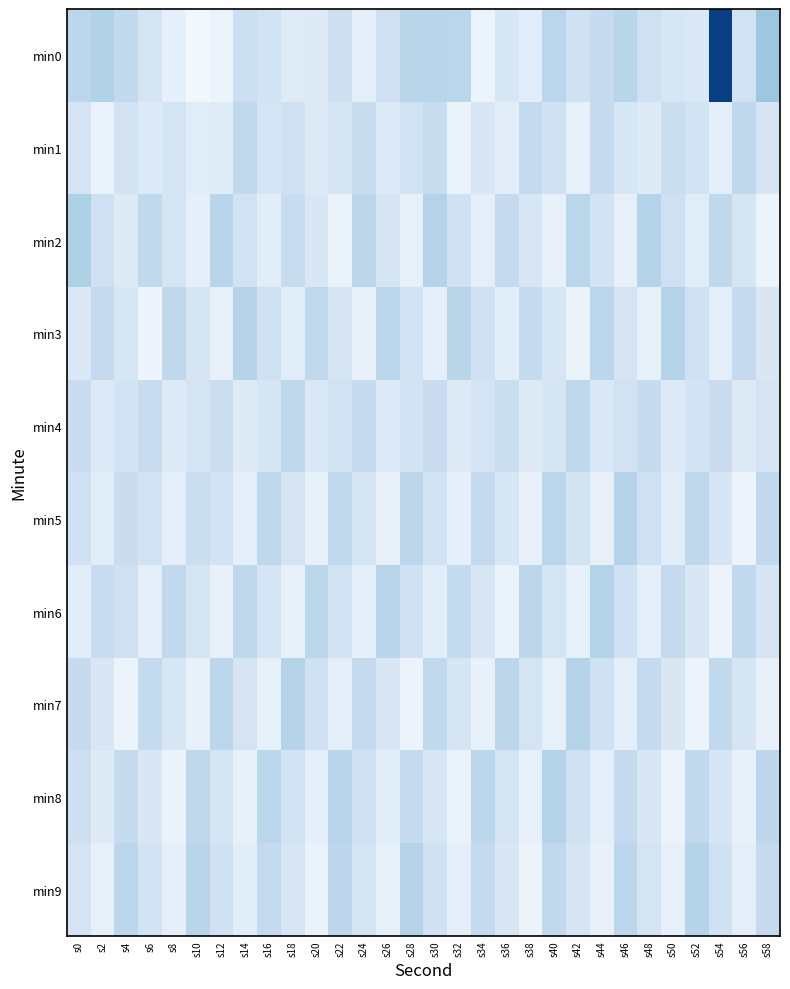

Reading left to right, list all the values displayed in this chart.

min0: s0=-129.1	s2=-128.7	s4=-129.3	s6=-130.6	s8=-131.8	s10=-132.6	s12=-132.3	s14=-130.0	s16=-130.4	s18=-131.4	s20=-131.2	s22=-130.0	s24=-131.6	s26=-130.1	s28=-128.9	s30=-128.9	s32=-129.1	s34=-132.2	s36=-130.9	s38=-131.5	s40=-129.0	s42=-130.2	s44=-129.6	s46=-128.9	s48=-130.1	s50=-130.8	s52=-130.9	s54=-119.8	s56=-130.3	s58=-127.7
min1: s0=-130.6	s2=-132.0	s4=-130.5	s6=-131.1	s8=-130.6	s10=-131.4	s12=-131.4	s14=-129.3	s16=-130.6	s18=-130.1	s20=-131.2	s22=-130.5	s24=-129.8	s26=-131.1	s28=-130.3	s30=-129.7	s32=-132.1	s34=-130.9	s36=-131.5	s38=-129.4	s40=-130.2	s42=-131.8	s44=-129.6	s46=-130.8	s48=-131.3	s50=-129.9	s52=-130.4	s54=-131.6	s56=-129.2	s58=-130.7
min2: s0=-128.5	s2=-130.1	s4=-131.2	s6=-129.3	s8=-130.5	s10=-131.7	s12=-128.9	s14=-130.3	s16=-131.5	s18=-129.7	s20=-130.9	s22=-132.1	s24=-129.1	s26=-130.5	s28=-131.8	s30=-128.7	s32=-130.2	s34=-131.6	s36=-129.5	s38=-130.8	s40=-132.0	s42=-129.0	s44=-130.4	s46=-131.9	s48=-128.8	s50=-130.1	s52=-131.4	s54=-129.2	s56=-130.7	s58=-132.2
min3: s0=-131.0	s2=-129.5	s4=-130.8	s6=-132.3	s8=-129.2	s10=-130.6	s12=-131.9	s14=-128.8	s16=-130.1	s18=-131.4	s20=-129.3	s22=-130.7	s24=-132.0	s26=-129.0	s28=-130.4	s30=-131.7	s32=-128.9	s34=-130.2	s36=-131.5	s38=-129.4	s40=-130.8	s42=-132.1	s44=-129.1	s46=-130.5	s48=-131.8	s50=-128.7	s52=-130.2	s54=-131.6	s56=-129.5	s58=-130.9
min4: s0=-129.8	s2=-131.1	s4=-130.4	s6=-129.7	s8=-131.2	s10=-130.5	s12=-129.9	s14=-131.3	s16=-130.6	s18=-129.2	s20=-131.0	s22=-130.3	s24=-129.6	s26=-131.1	s28=-130.4	s30=-129.8	s32=-131.2	s34=-130.5	s36=-129.9	s38=-131.3	s40=-130.6	s42=-129.2	s44=-131.0	s46=-130.3	s48=-129.6	s50=-131.1	s52=-130.4	s54=-129.8	s56=-131.2	s58=-130.5
min5: s0=-130.2	s2=-131.5	s4=-129.8	s6=-130.3	s8=-131.6	s10=-129.9	s12=-130.4	s14=-131.7	s16=-129.2	s18=-130.5	s20=-131.8	s22=-129.3	s24=-130.6	s26=-131.9	s28=-129.1	s30=-130.4	s32=-131.7	s34=-129.5	s36=-130.8	s38=-132.0	s40=-129.0	s42=-130.4	s44=-131.9	s46=-128.8	s48=-130.1	s50=-131.4	s52=-129.2	s54=-130.7	s56=-132.2	s58=-129.3
min6: s0=-131.4	s2=-129.7	s4=-130.1	s6=-131.6	s8=-129.3	s10=-130.7	s12=-132.0	s14=-129.2	s16=-130.6	s18=-131.9	s20=-129.0	s22=-130.4	s24=-131.7	s26=-128.9	s28=-130.2	s30=-131.5	s32=-129.4	s34=-130.8	s36=-132.1	s38=-129.1	s40=-130.5	s42=-131.8	s44=-128.7	s46=-130.2	s48=-131.6	s50=-129.5	s52=-130.9	s54=-132.2	s56=-129.3	s58=-130.7
min7: s0=-129.6	s2=-130.9	s4=-132.2	s6=-129.4	s8=-130.8	s10=-132.0	s12=-129.1	s14=-130.5	s16=-131.8	s18=-128.8	s20=-130.2	s22=-131.6	s24=-129.5	s26=-130.9	s28=-132.2	s30=-129.3	s32=-130.7	s34=-132.0	s36=-129.1	s38=-130.5	s40=-131.8	s42=-128.8	s44=-130.2	s46=-131.6	s48=-129.5	s50=-130.9	s52=-132.2	s54=-129.3	s56=-130.7	s58=-132.0
min8: s0=-130.0	s2=-131.3	s4=-129.6	s6=-130.9	s8=-132.1	s10=-129.2	s12=-130.6	s14=-131.9	s16=-129.0	s18=-130.4	s20=-131.7	s22=-128.9	s24=-130.2	s26=-131.5	s28=-129.4	s30=-130.8	s32=-132.1	s34=-129.1	s36=-130.5	s38=-131.8	s40=-128.7	s42=-130.2	s44=-131.6	s46=-129.5	s48=-130.9	s50=-132.2	s52=-129.3	s54=-130.7	s56=-132.0	s58=-129.1
min9: s0=-130.5	s2=-131.8	s4=-129.1	s6=-130.4	s8=-131.7	s10=-128.9	s12=-130.2	s14=-131.5	s16=-129.4	s18=-130.8	s20=-132.1	s22=-129.1	s24=-130.5	s26=-131.8	s28=-128.7	s30=-130.2	s32=-131.6	s34=-129.5	s36=-130.9	s38=-132.2	s40=-129.3	s42=-130.7	s44=-132.0	s46=-129.1	s48=-130.5	s50=-131.8	s52=-128.8	s54=-130.2	s56=-131.6	s58=-129.5